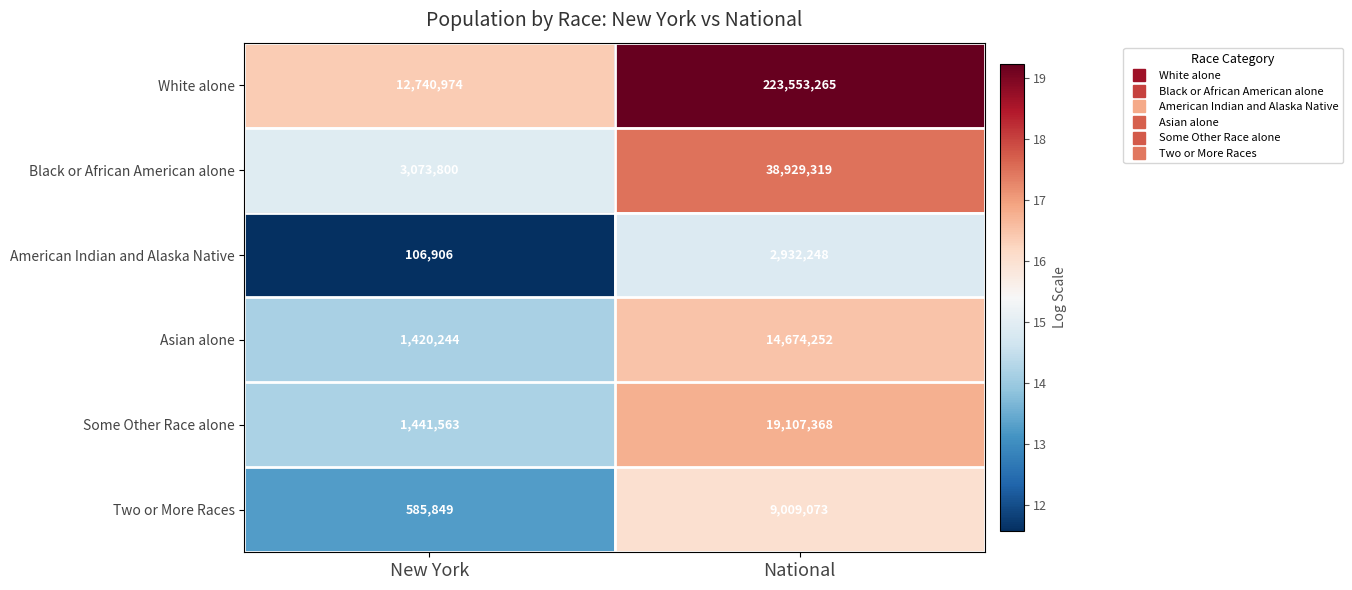

At which category does the chart reach its minimum across all series?

New York